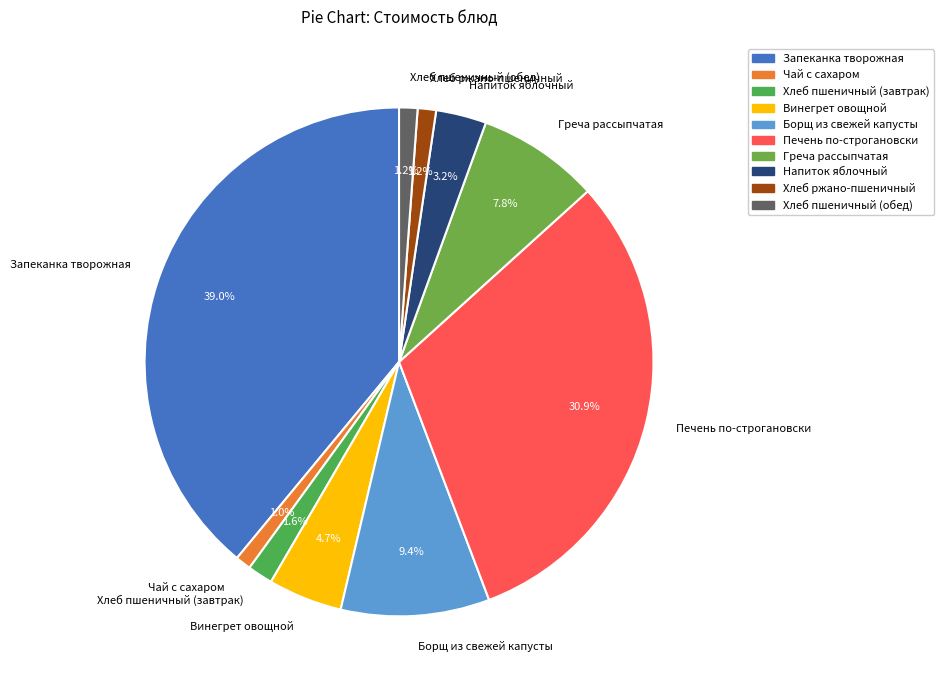

Is there any slice that represents more than half of the pie?

No